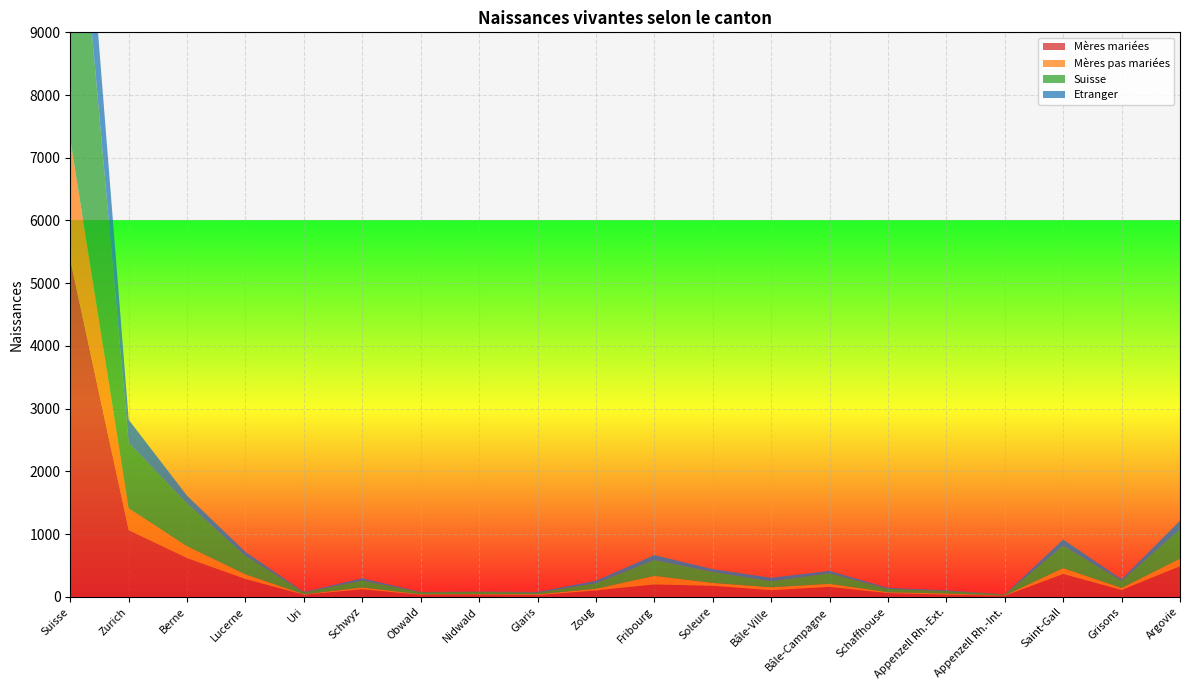

Reading left to right, transcribe all the data shown in this chart.

Mères mariées: 5369	1062	617	283	33	121	32	35	26	102	197	175	105	158	59	35	16	364	108	488
Mères pas mariées: 1927	349	188	74	5	26	6	6	12	25	135	45	46	48	12	16	3	92	32	118
Suisse: 5540	1043	681	297	31	113	33	37	27	89	253	175	97	167	55	41	16	357	113	466
Etranger: 1756	368	124	60	7	34	5	4	11	38	79	45	54	39	16	10	3	99	27	140